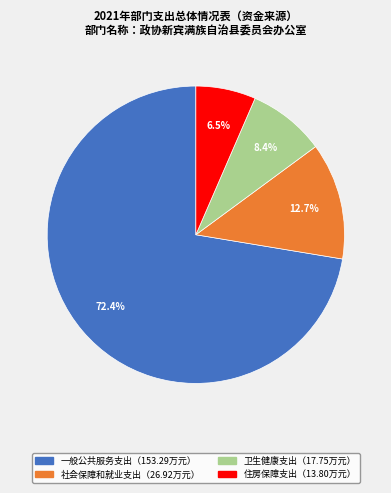

Is there a majority slice in this chart?

Yes